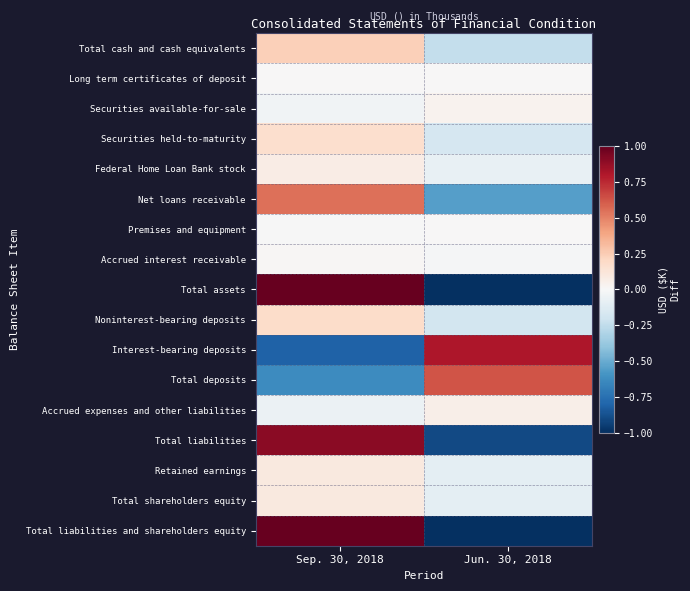

How many data points does each series have?

2